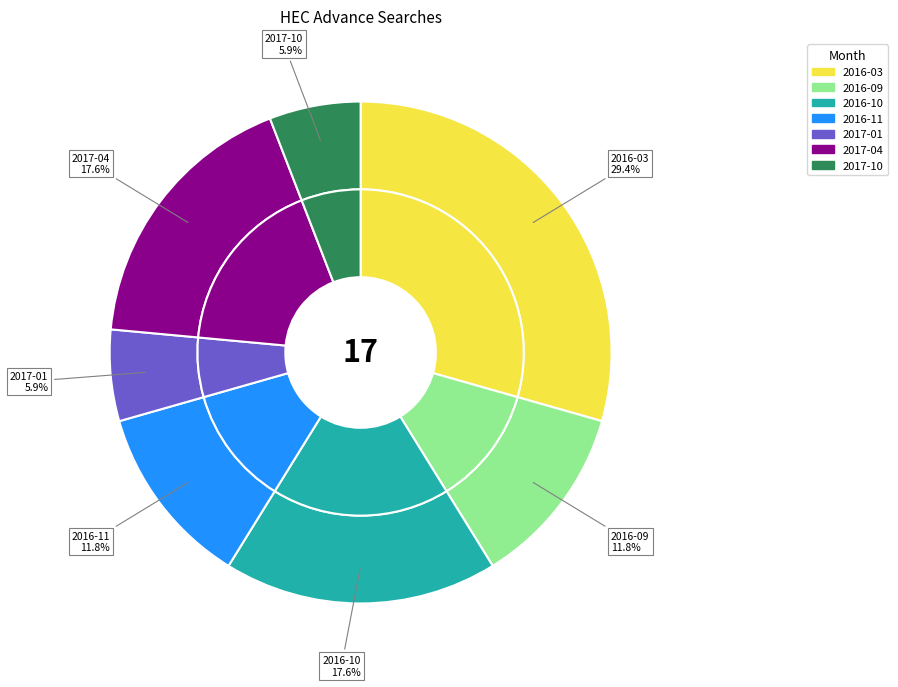

What is the change in value from 2016-10 to 2017-01?

-2